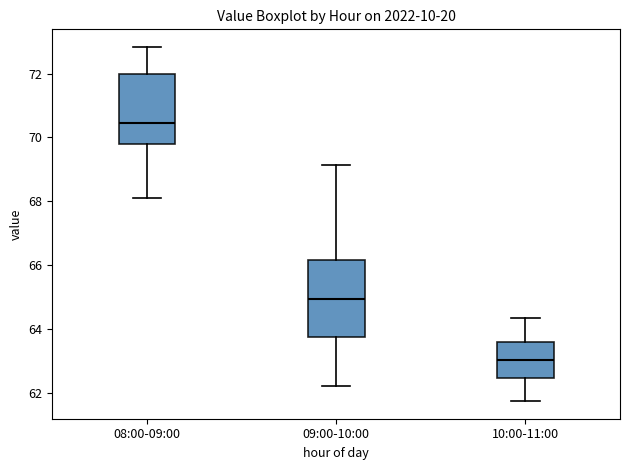

Reading left to right, transcribe this box plot: for each box, give where its median line is, the range the box spans, and where its two whiskers end, as read against the y-axis. The values are not printed on the chart, so give them approximately, as read against the axis.

08:00-09:00: median 70.4, box 69.8 to 72.0, whiskers 68.0 to 72.8
09:00-10:00: median 65.0, box 63.8 to 66.2, whiskers 62.2 to 69.2
10:00-11:00: median 63.0, box 62.4 to 63.6, whiskers 61.8 to 64.4